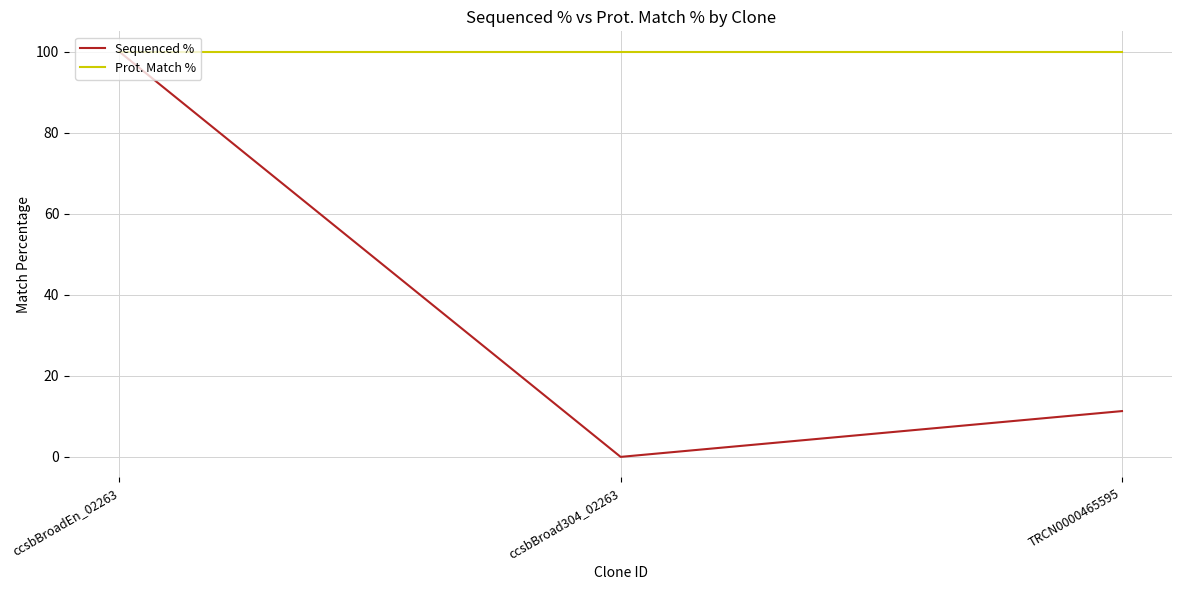

Rank the series by their average value, from lowest to highest.

Sequenced %, Prot. Match %